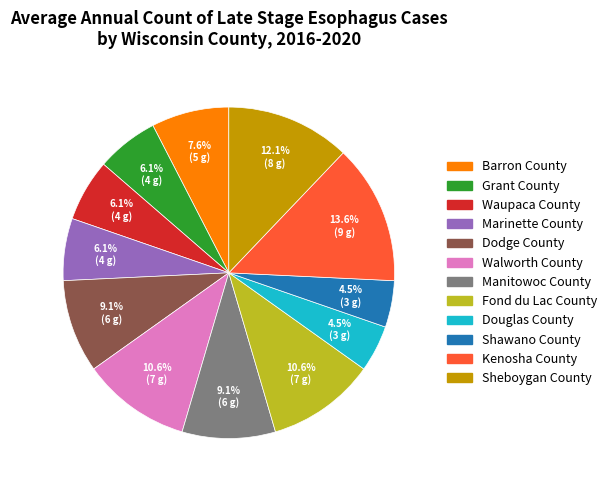

True or false: Kenosha County accounts for 14% of the total.

True